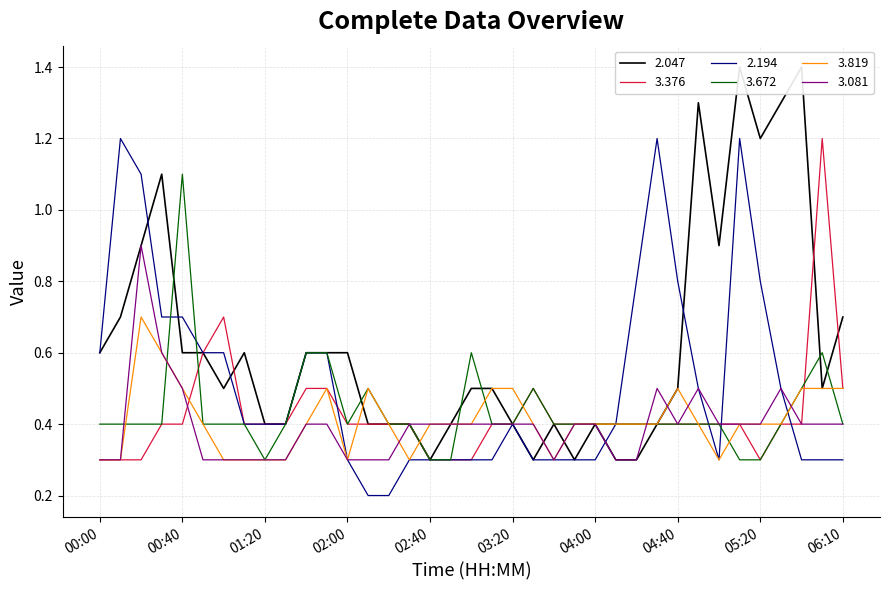

How many interior local valleys does the 2.194 series have?

1